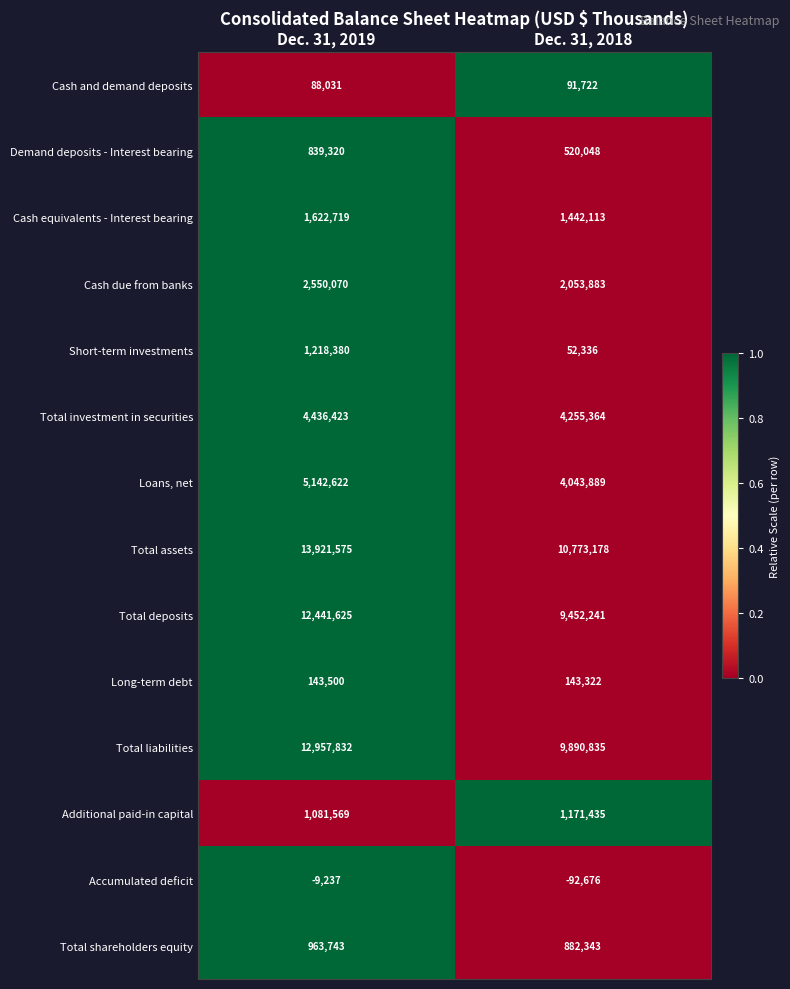

What is the sum of the Short-term investments values at Dec. 31, 2018 and Dec. 31, 2019?

1270716